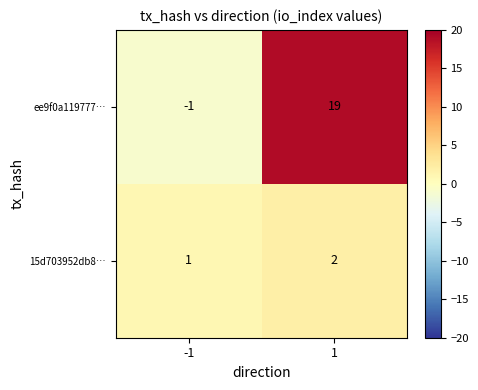

What is the smallest value displayed?

-1